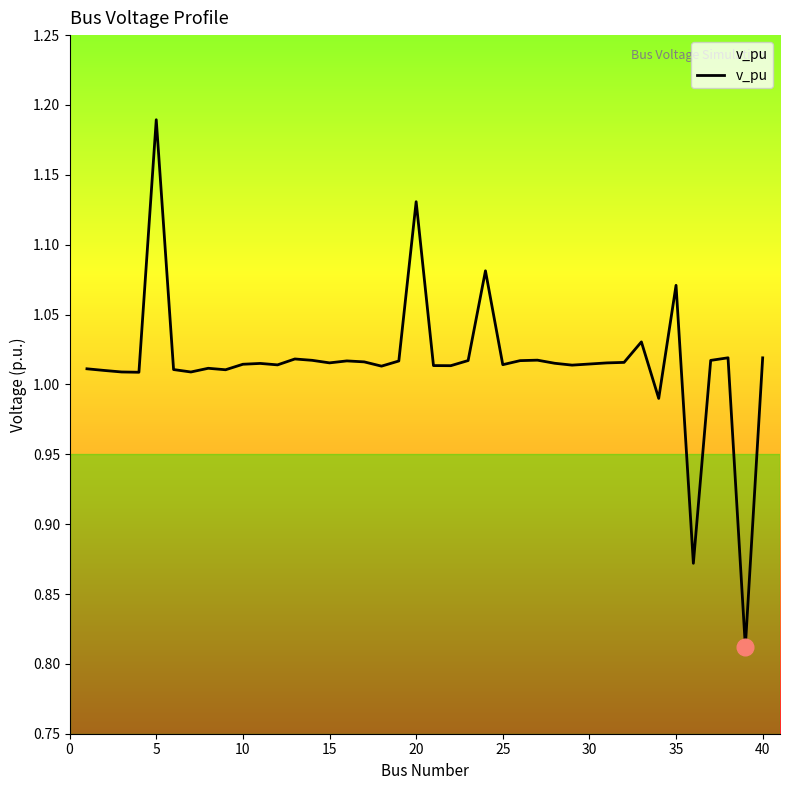

Is this an area chart (filled region under the line)?

Yes